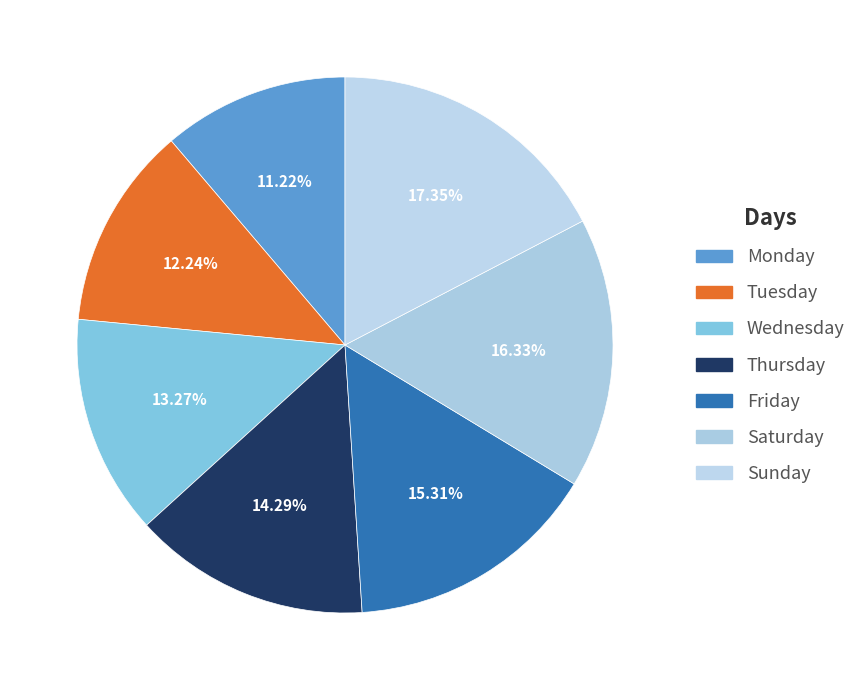

What is the largest slice in the pie chart?

Sunday